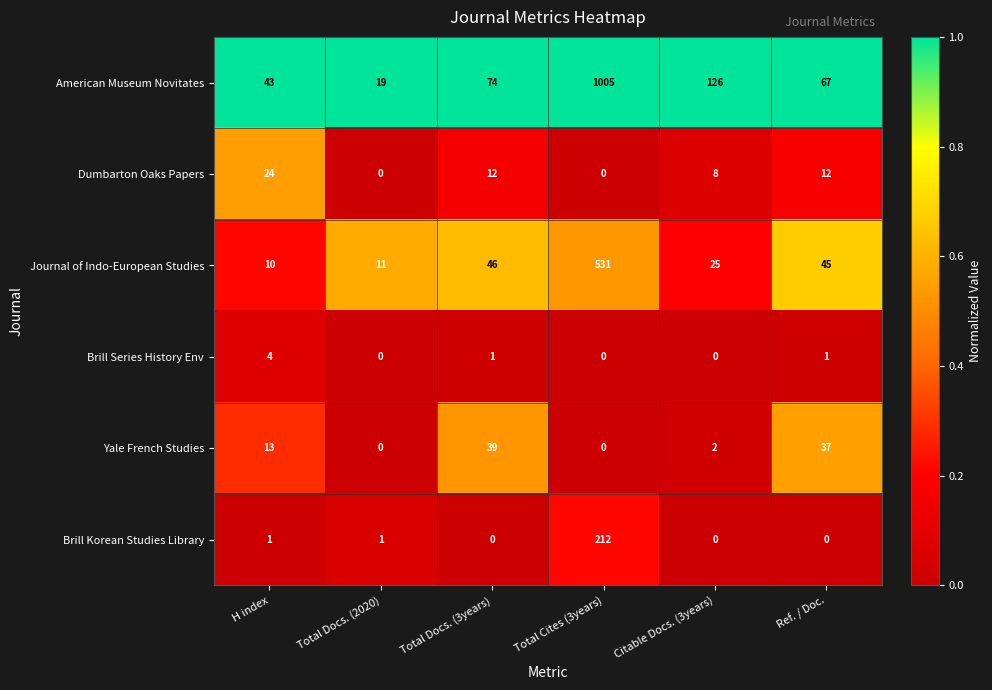

What is the difference between the maximum and minimum values in the Dumbarton Oaks Papers series?

24